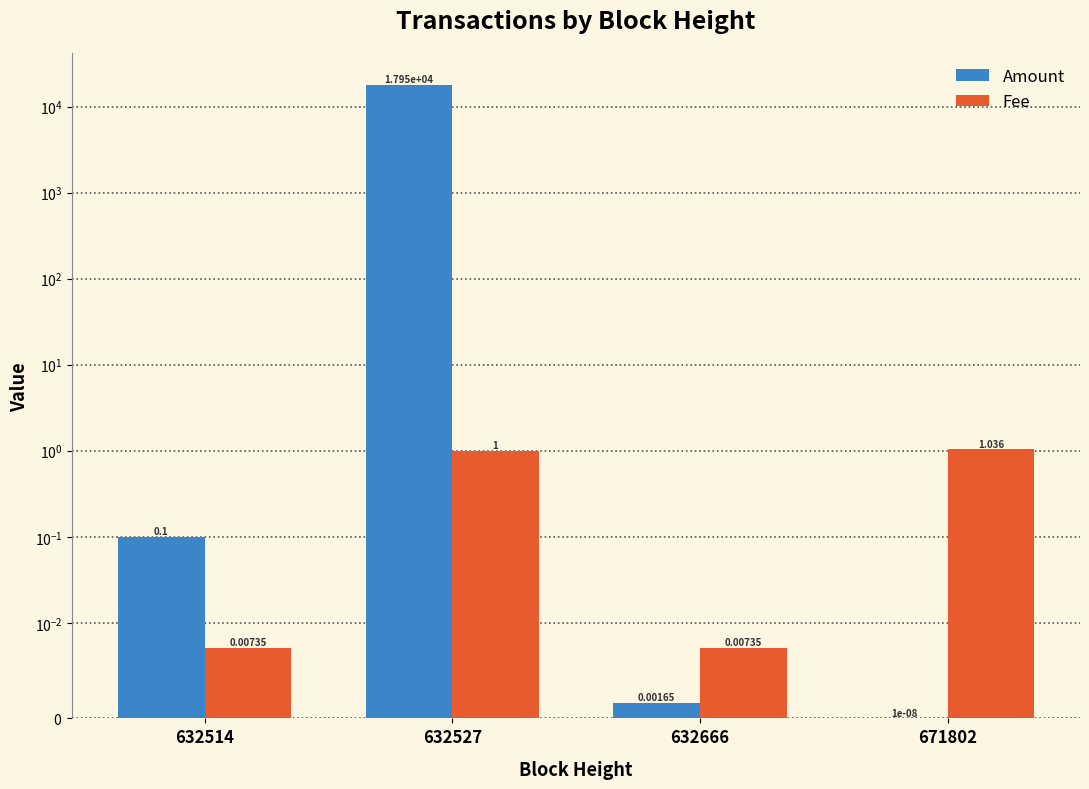

How many distinct data groups are displayed?

2